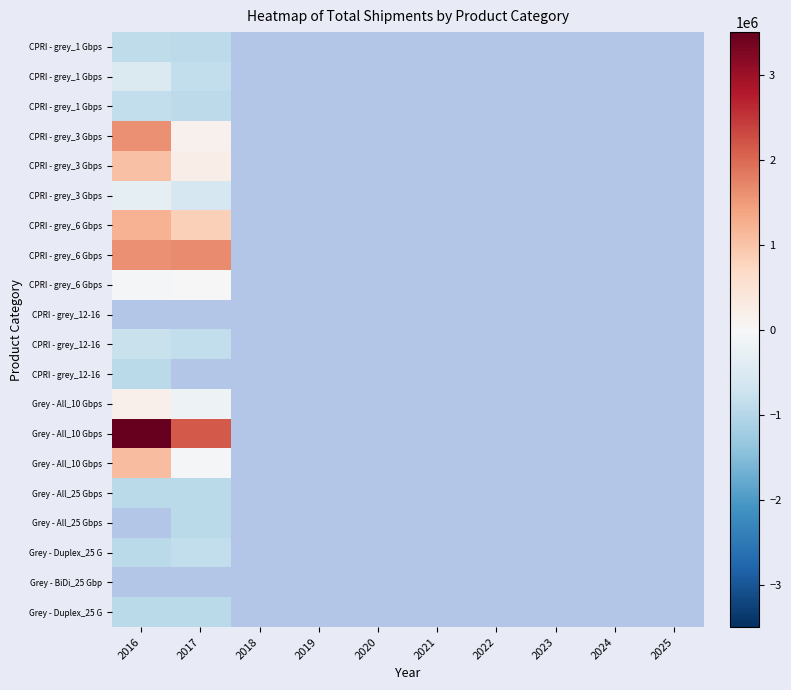

What is the maximum value shown in the chart?

3499018.2